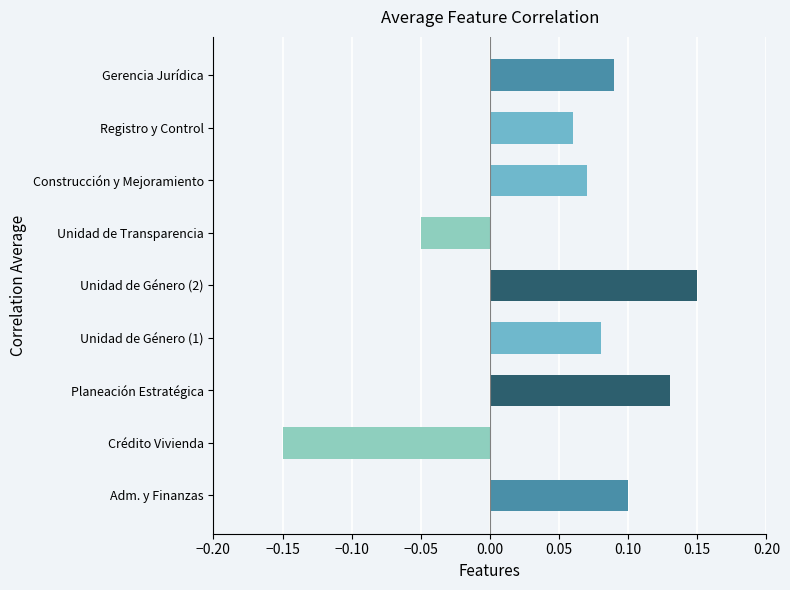

Is it true that the value at Unidad de Género (1) is 0.1?

True